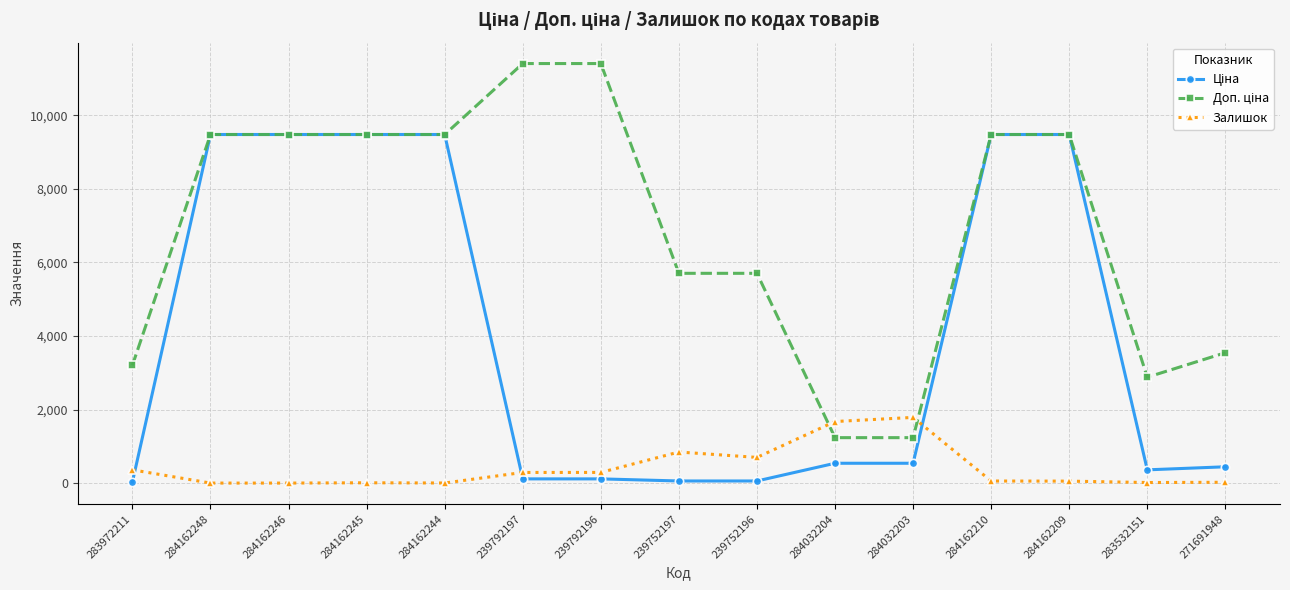

How many categories are shown in the chart?

15